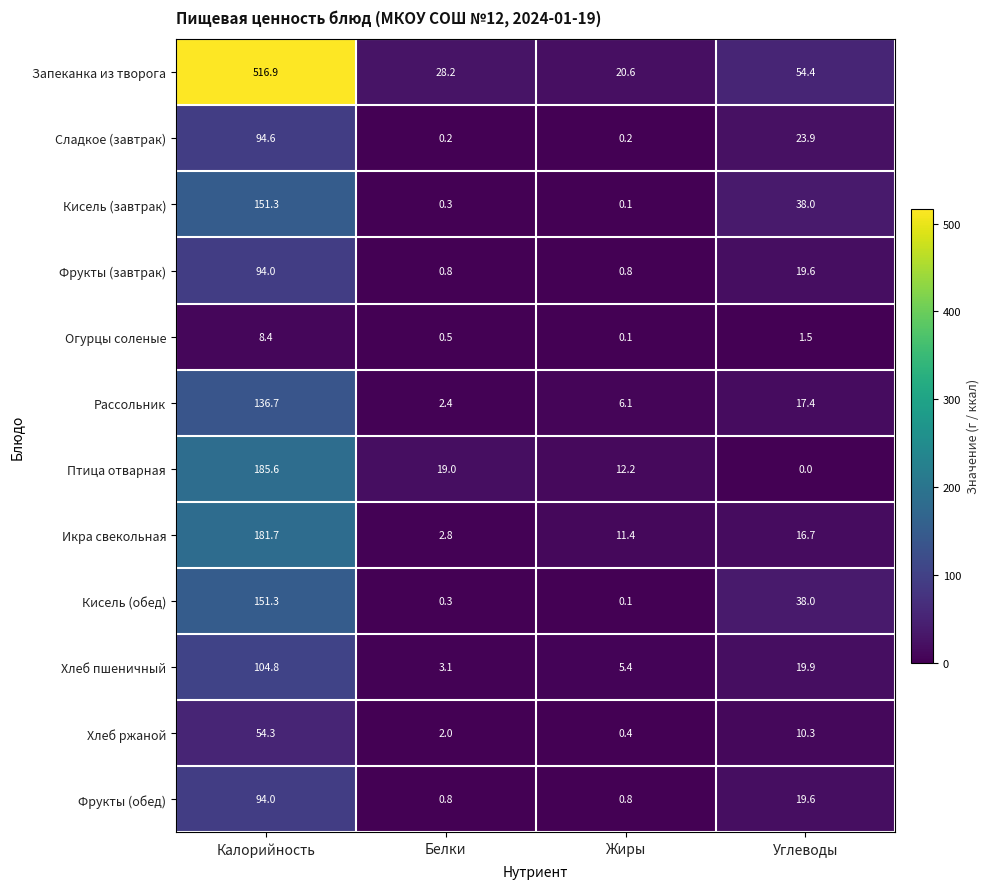

Between Калорийность and Углеводы, which series saw the biggest shift?

Запеканка из творога